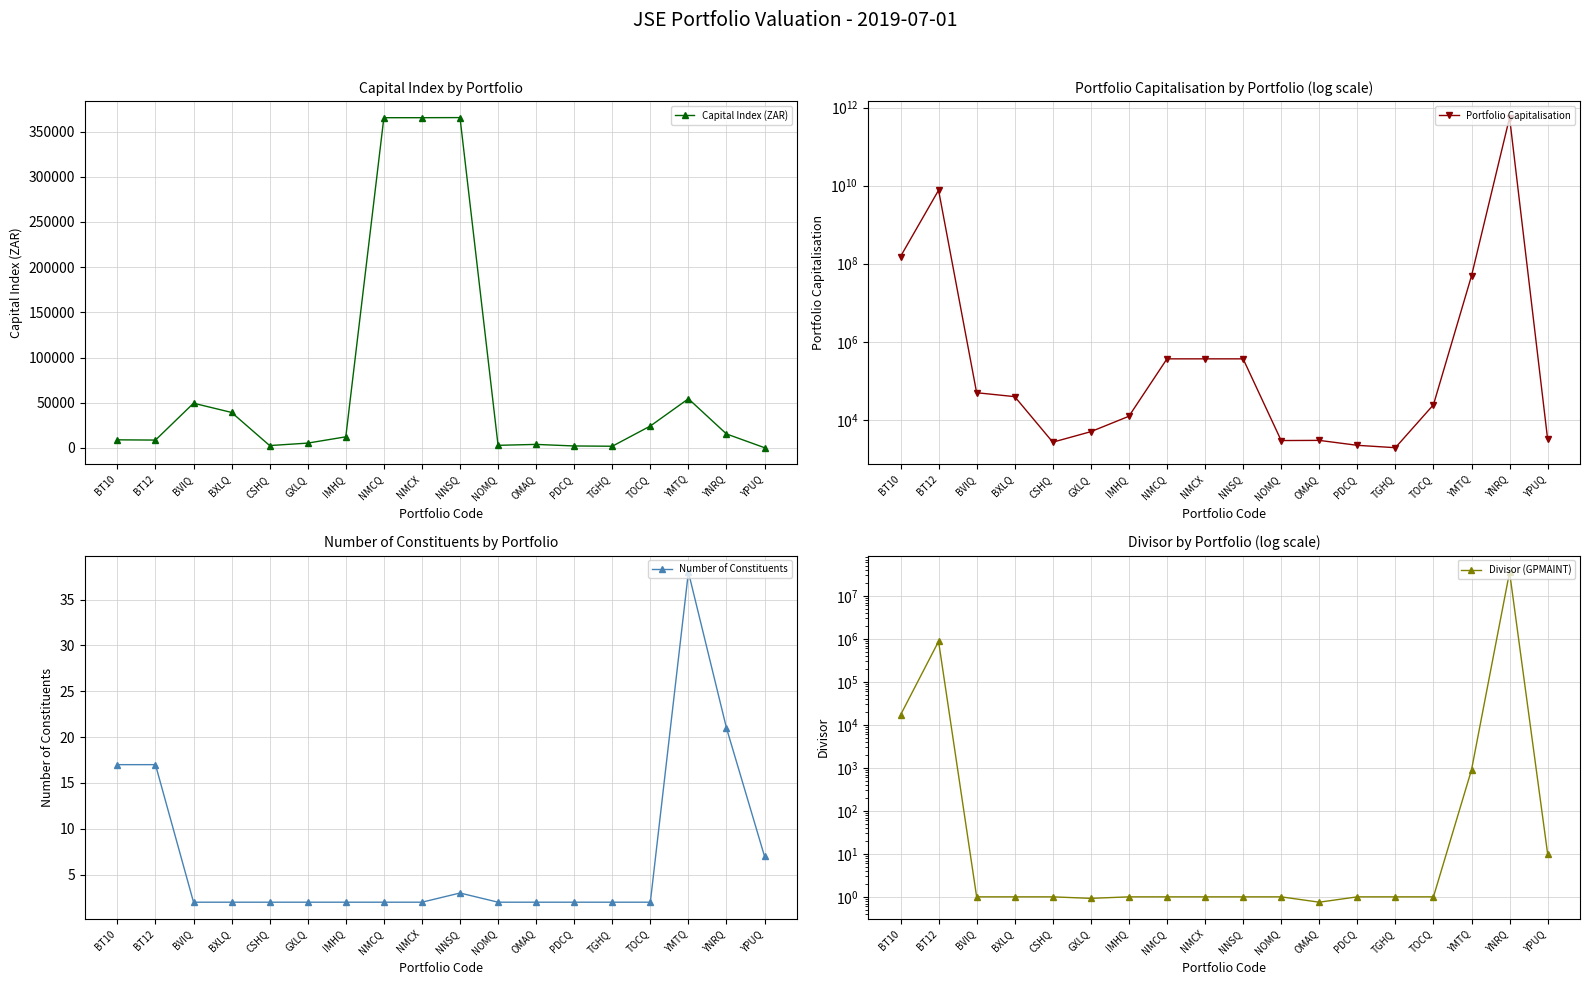

True or false: Divisor (GPMAINT) and Capital Index (ZAR) intersect in this chart.

True